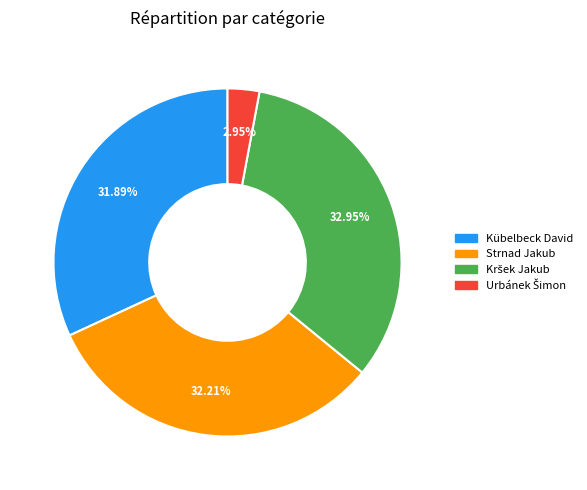

Count the number of slices in the pie.

4